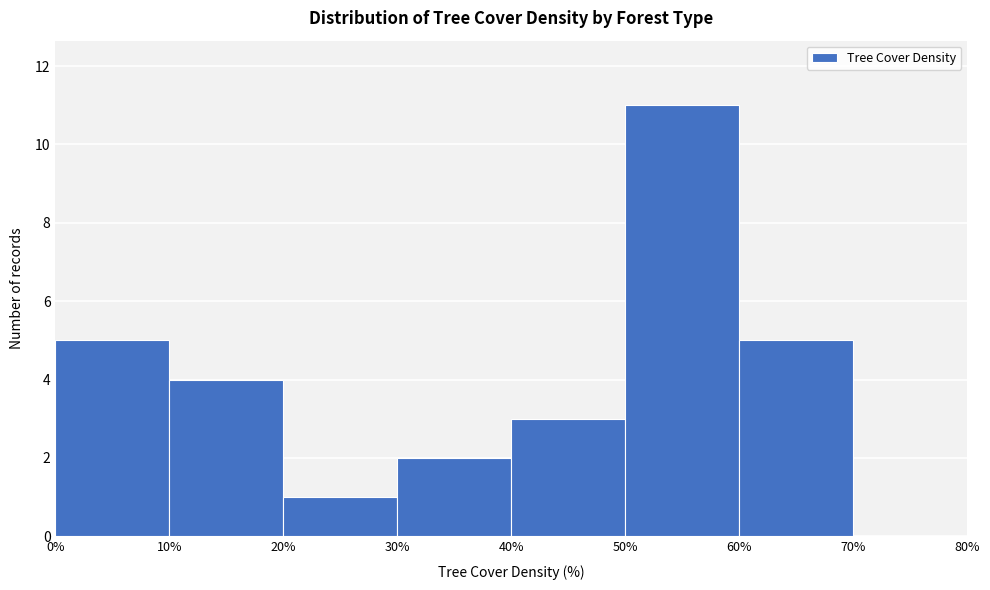

How tall is the bar that spans 60% to 70% on the x-axis? The values are not printed on the chart, so give them approximately, as read against the axis.

5